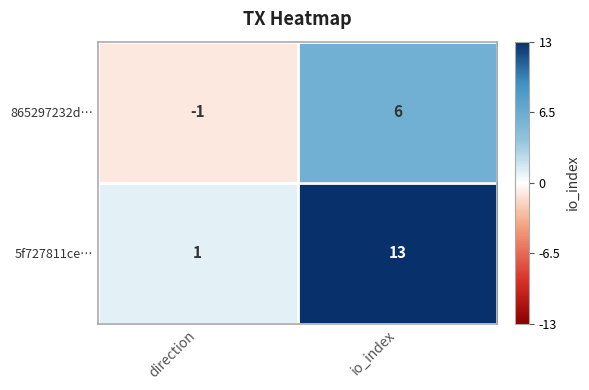

What is the spread (max minus min) of values at io_index?

7